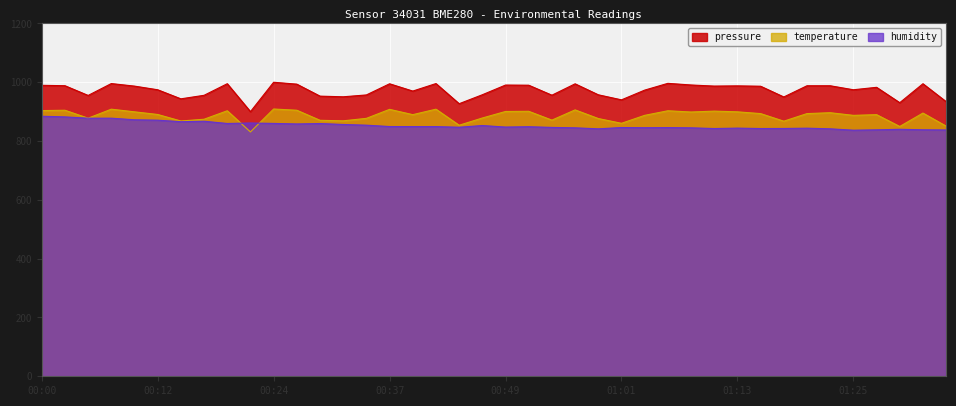

How many data points does each series have?

40